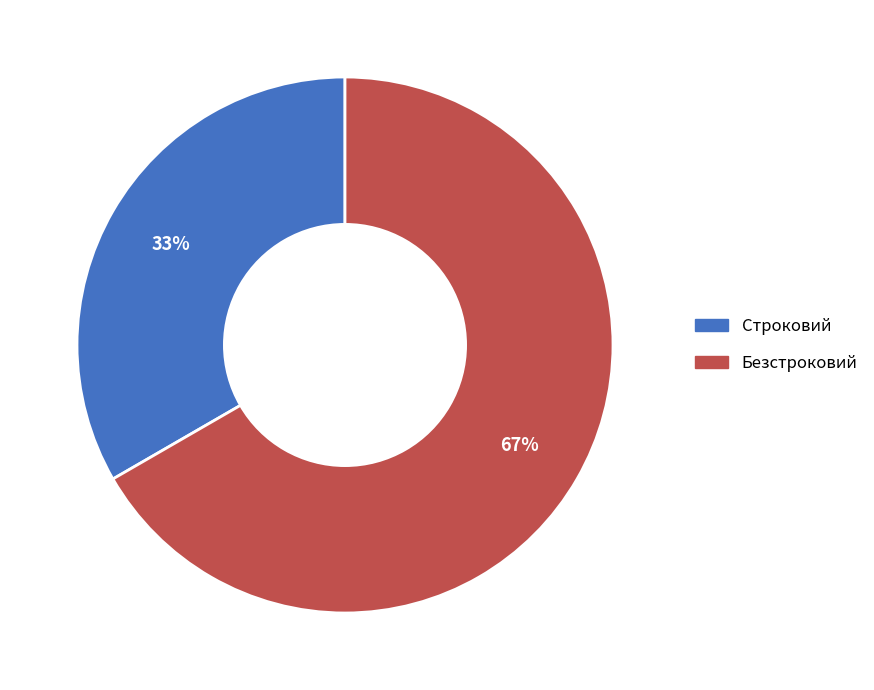

Between Строковий and Безстроковий, which is larger?

Безстроковий